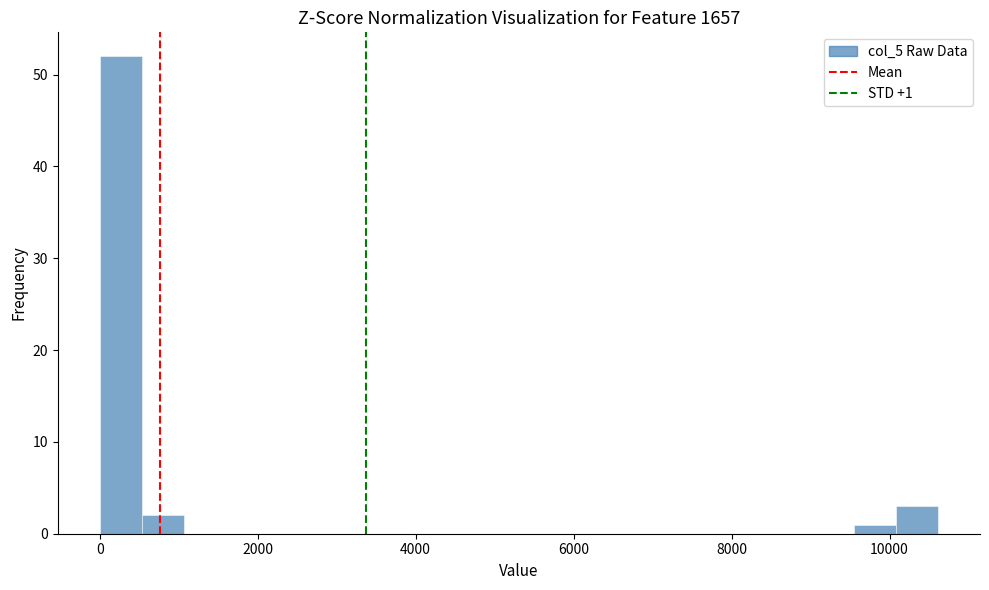

Read against the x-axis, roughly where is the centre of the tallest bar?

200